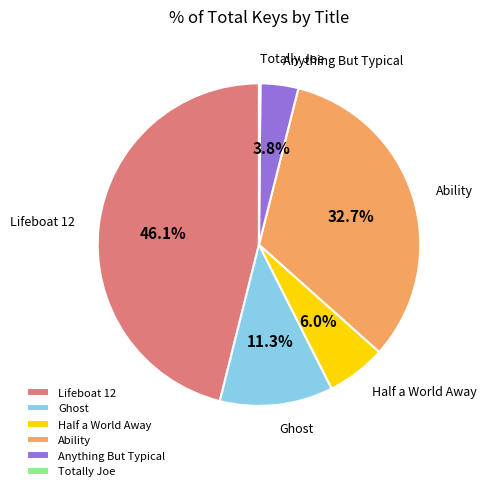

What is the total percentage of Lifeboat 12 and Ghost?

57.4%